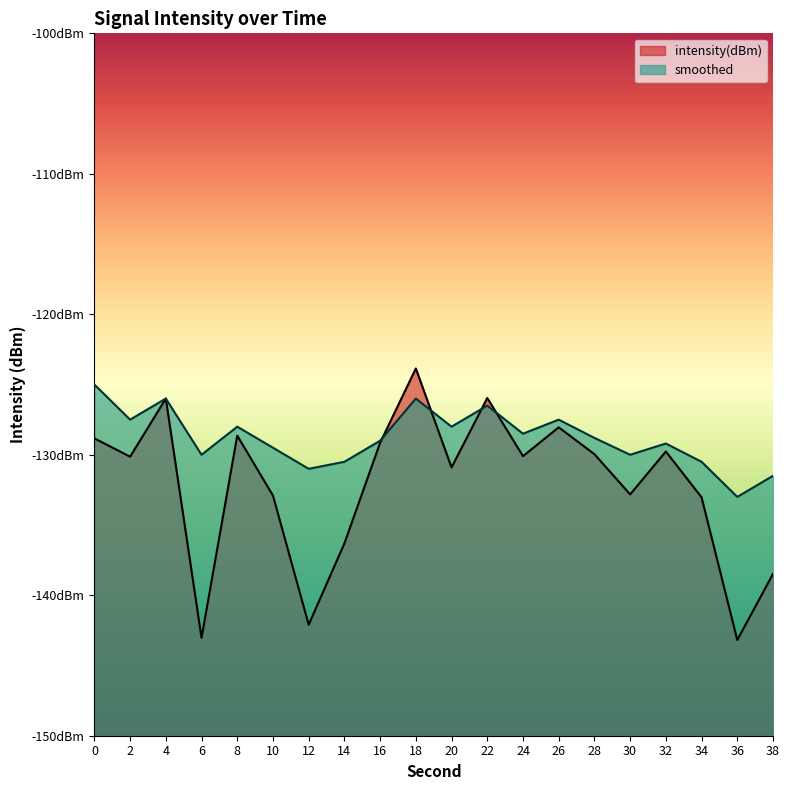

What is the total value across all series at 14?

-266.8